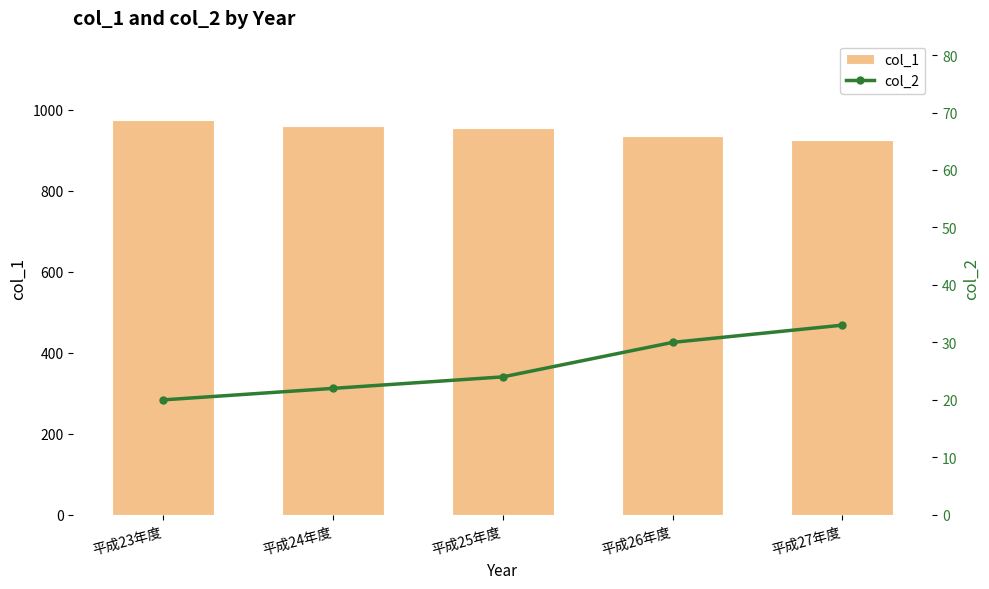

What is the difference between the second highest and minimum values in the col_2 series?

10